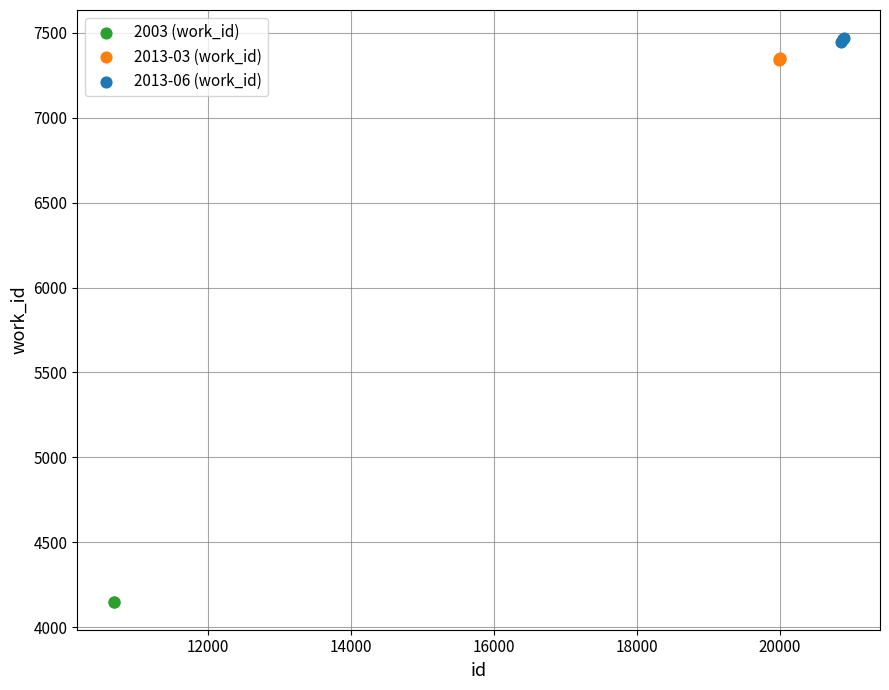

Which series reaches the minimum Y coordinate?

2003 (work_id)